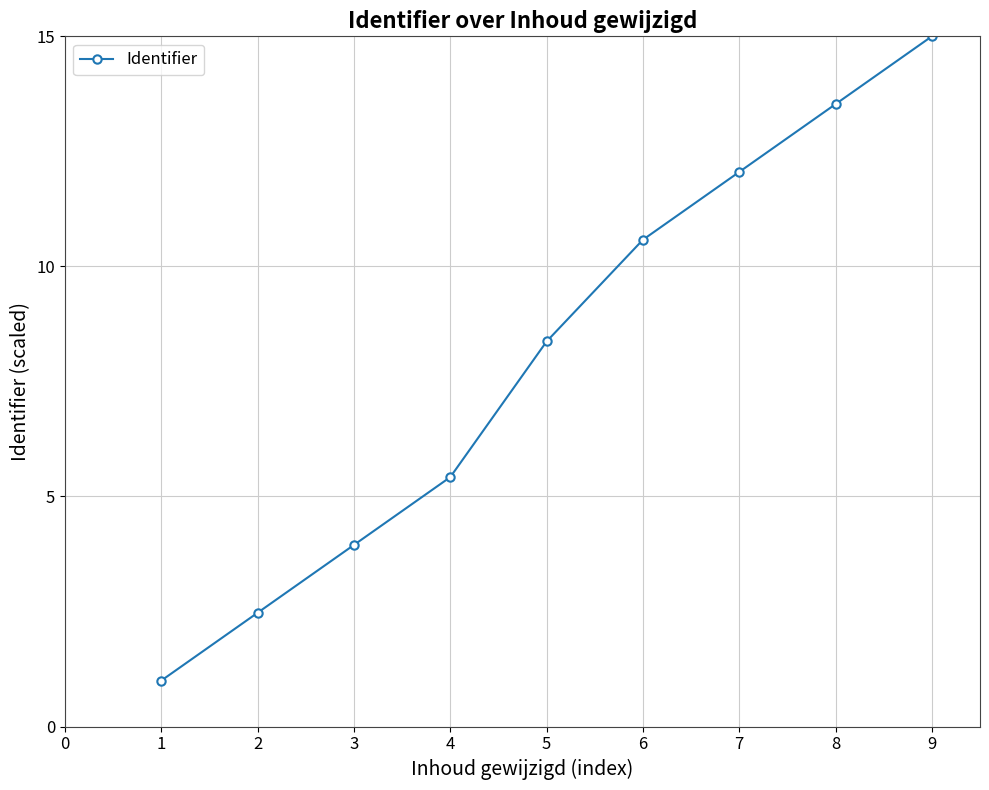

What is the difference between the maximum and minimum values?

14.0